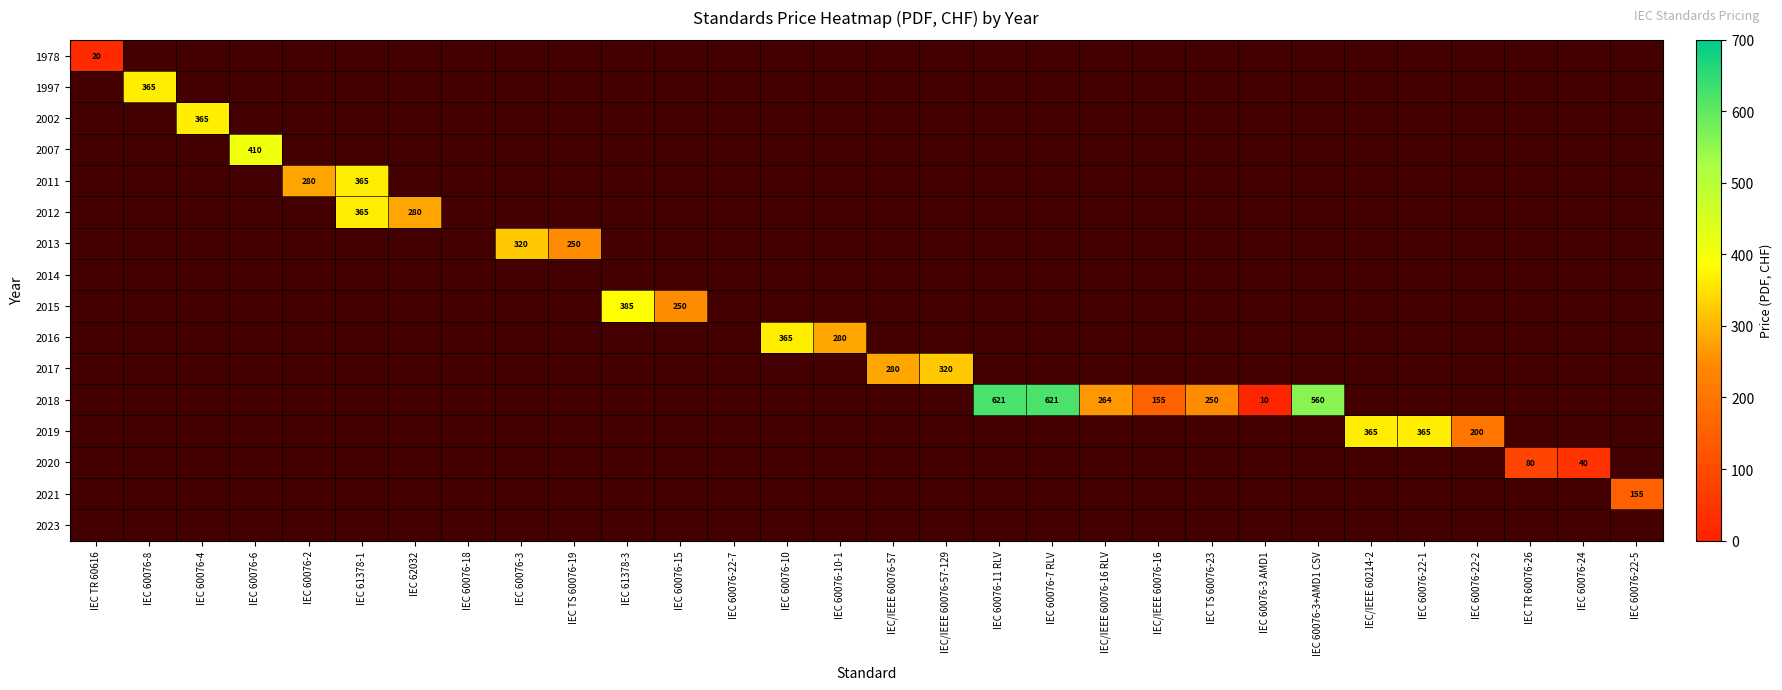

Which has a higher value, IEC/IEEE 60076-57-129 or IEC 60076-10?

IEC 60076-10